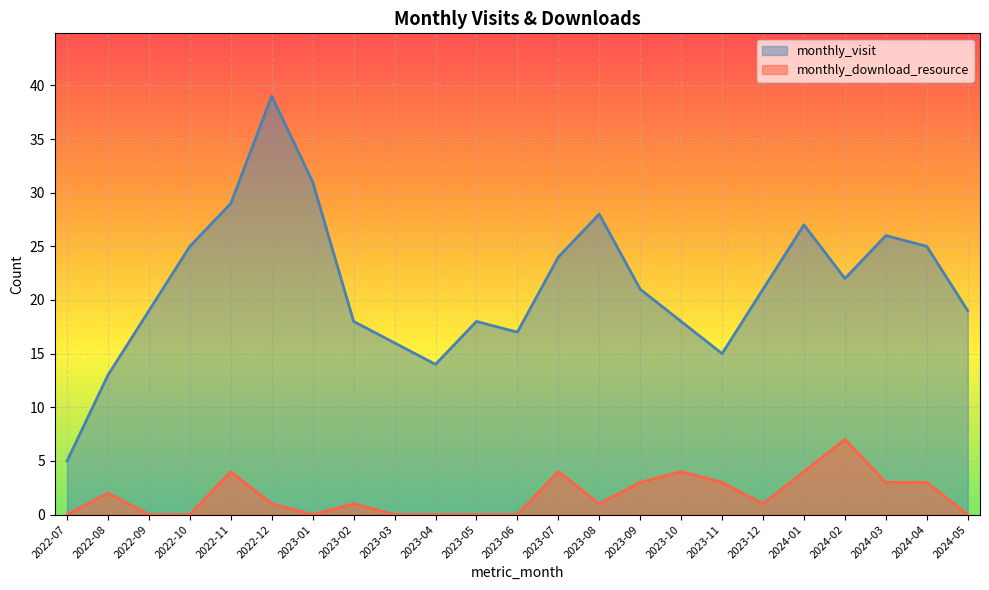

Read the monthly_download_resource value at 2022-12.

1